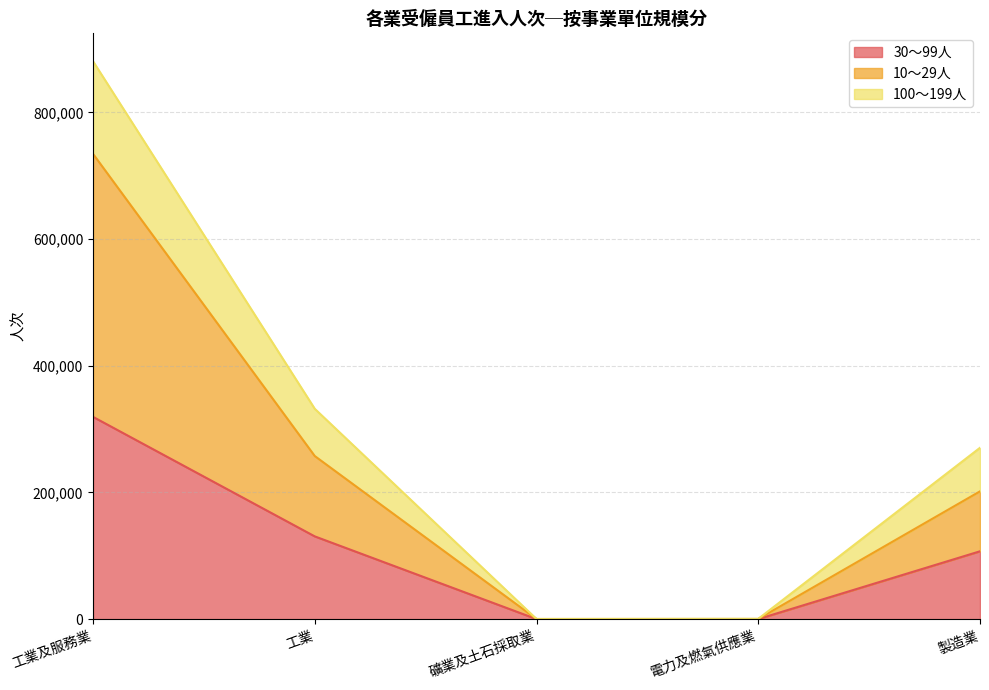

What are all the series names shown in the legend?

30～99人, 10～29人, 100～199人